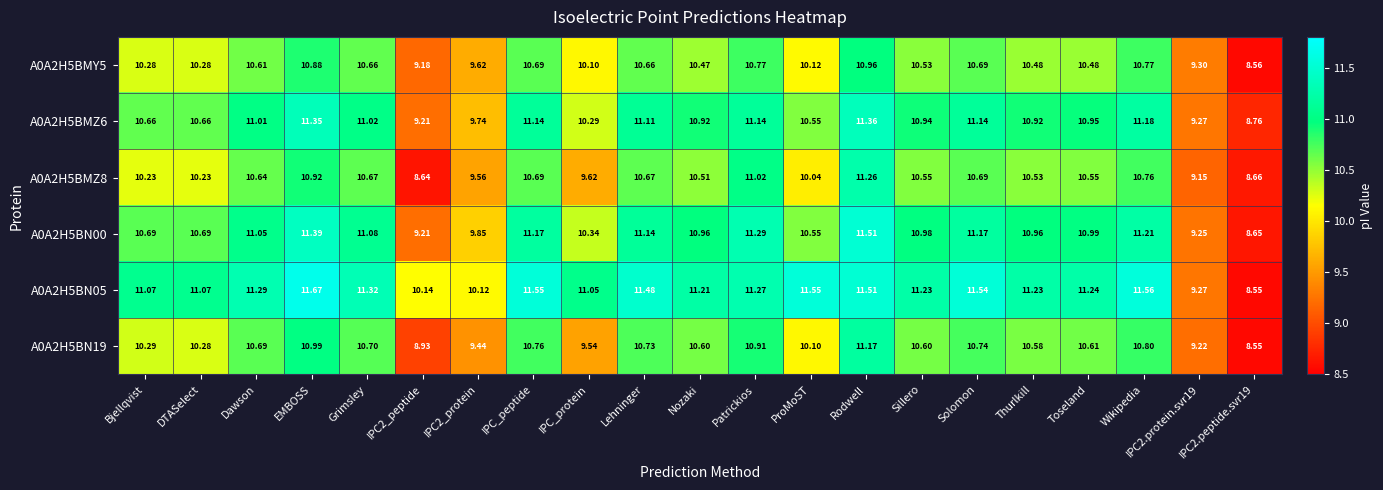

Count the number of categories in the chart.

21